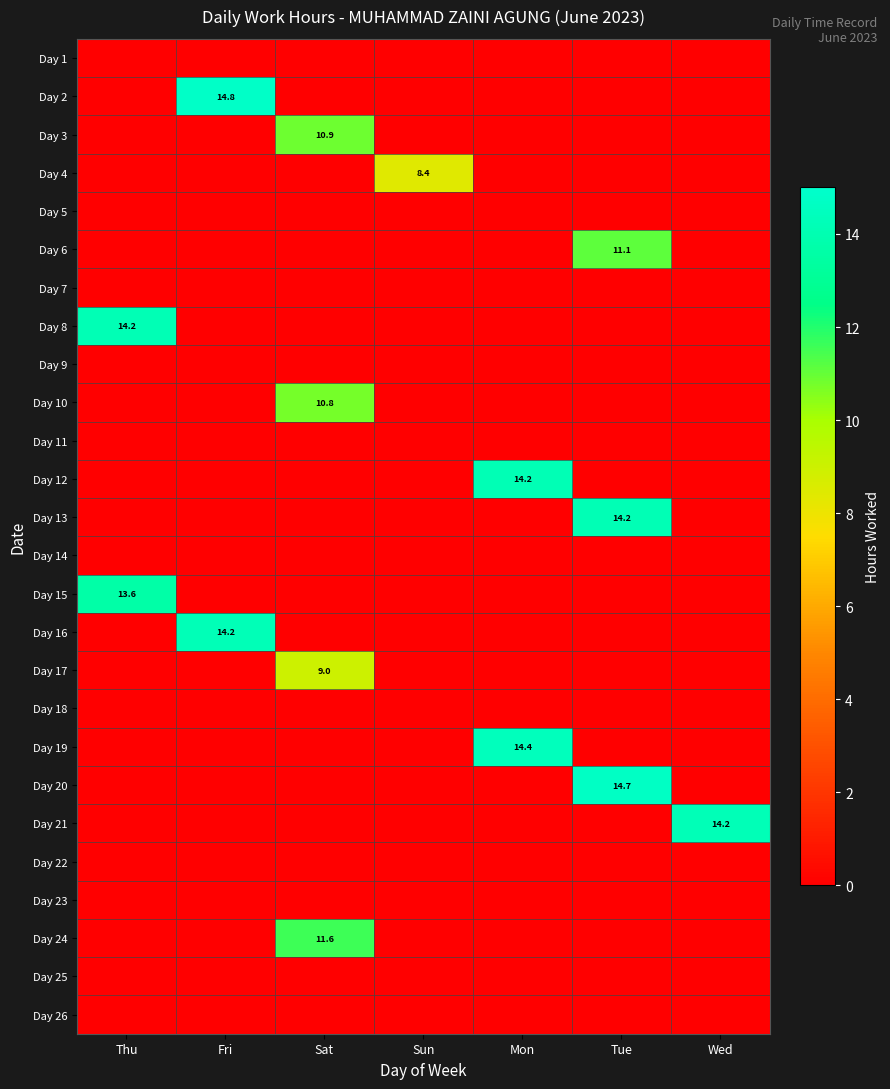

List the series in order of their peak value, lowest first.

Day 1, Day 5, Day 7, Day 9, Day 11, Day 14, Day 18, Day 22, Day 23, Day 25, Day 26, Day 4, Day 17, Day 10, Day 3, Day 6, Day 24, Day 15, Day 8, Day 12, Day 13, Day 16, Day 21, Day 19, Day 20, Day 2